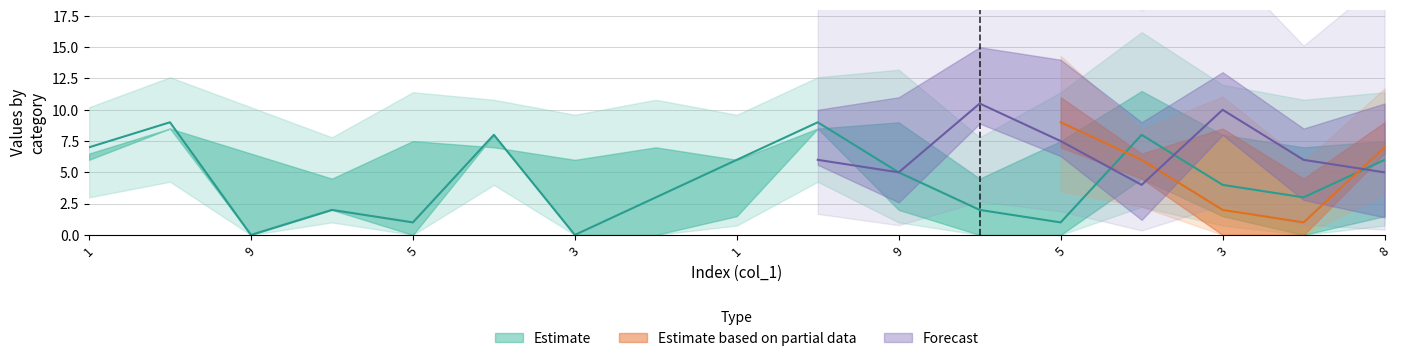

True or false: col_3 has more than 0 points higher than both neighbors.

True